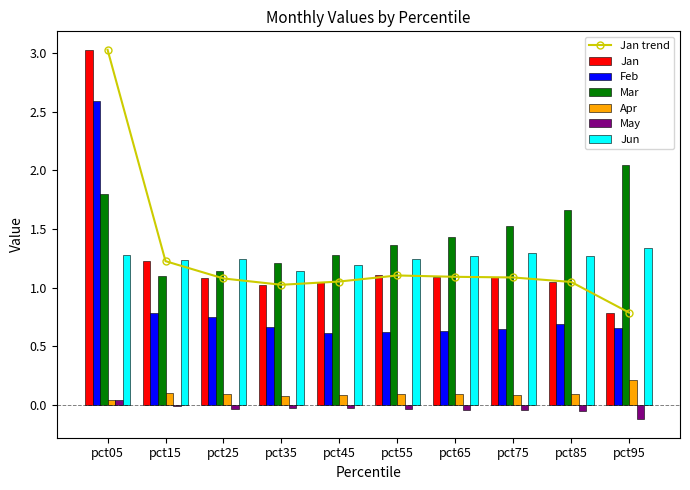

What is the sum of all May values?

-0.3